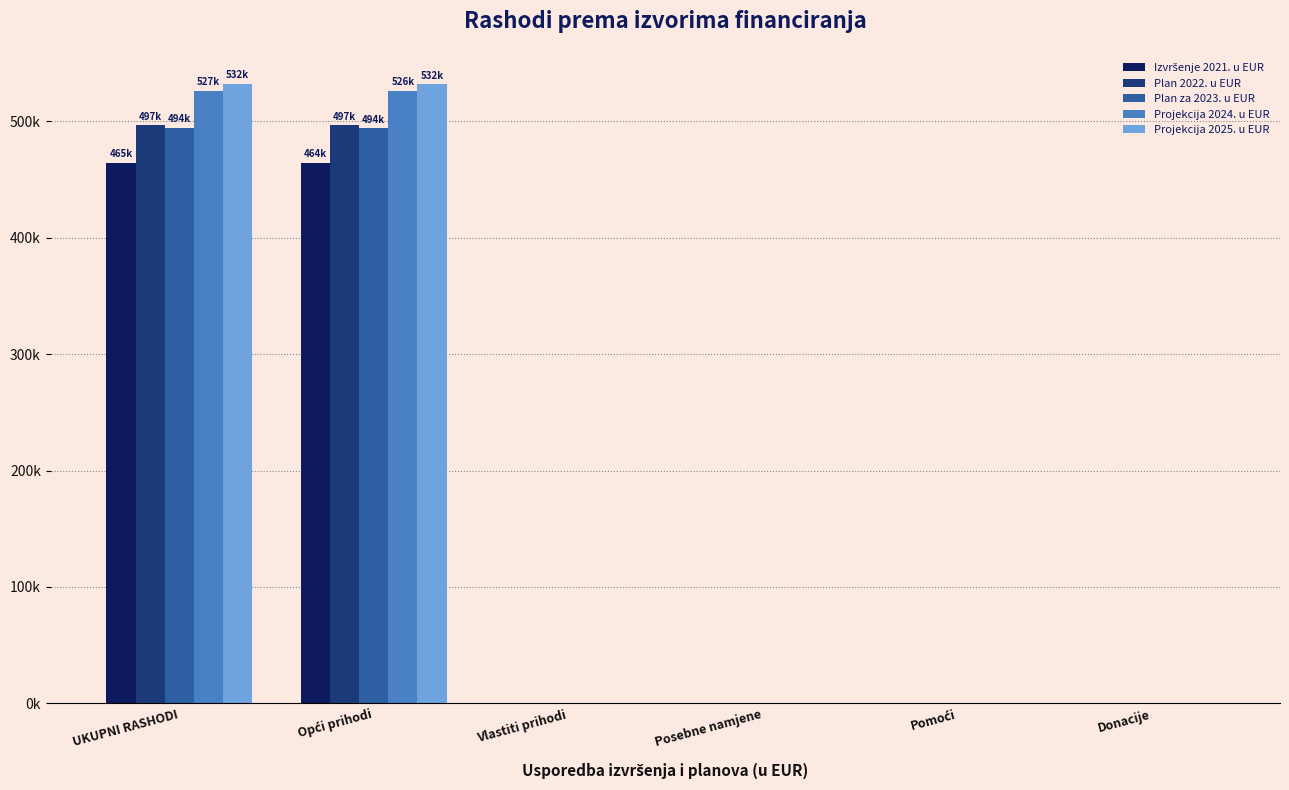

What is the value of the Plan 2022. u EUR bar at the 3rd from the left?

265.4